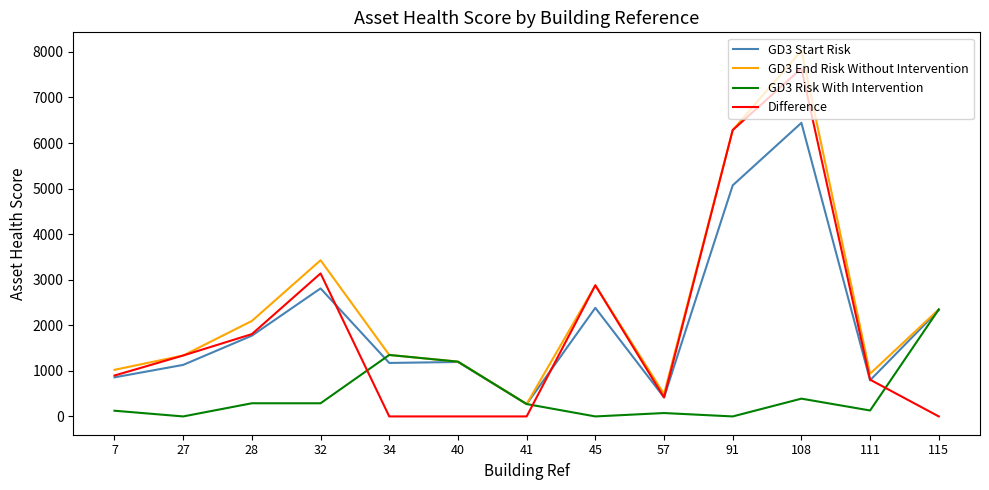

List the series in order of their peak value, lowest first.

GD3 Risk With Intervention, GD3 Start Risk, Difference, GD3 End Risk Without Intervention